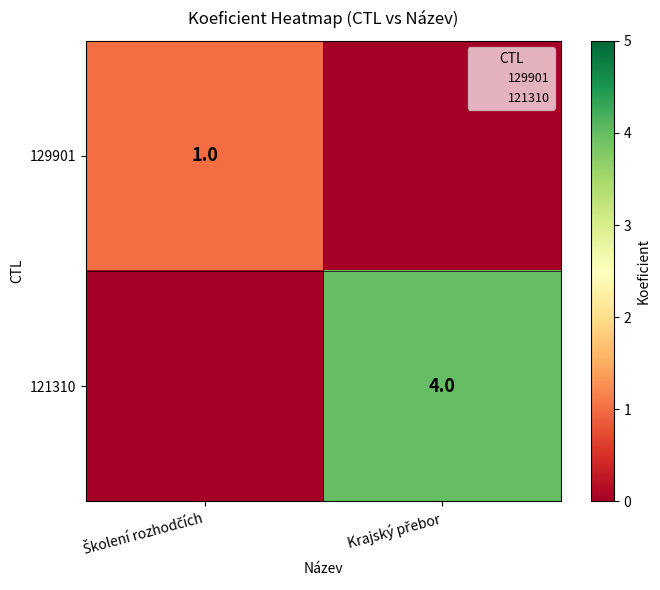

At Krajský přebor, list the series in order from largest to smallest.

121310, 129901